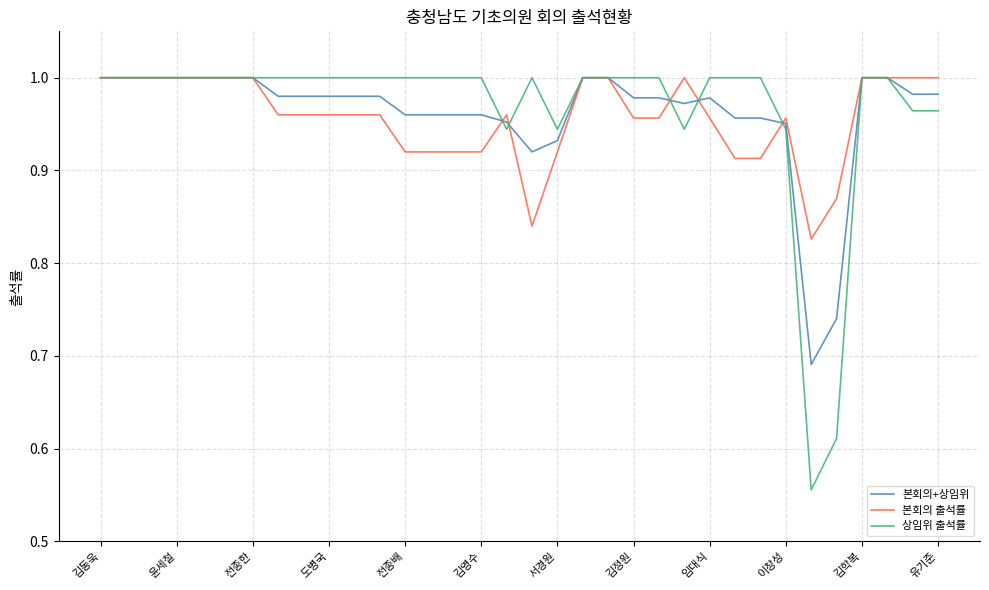

Which series has the largest range (max minus min)?

상임위 출석률